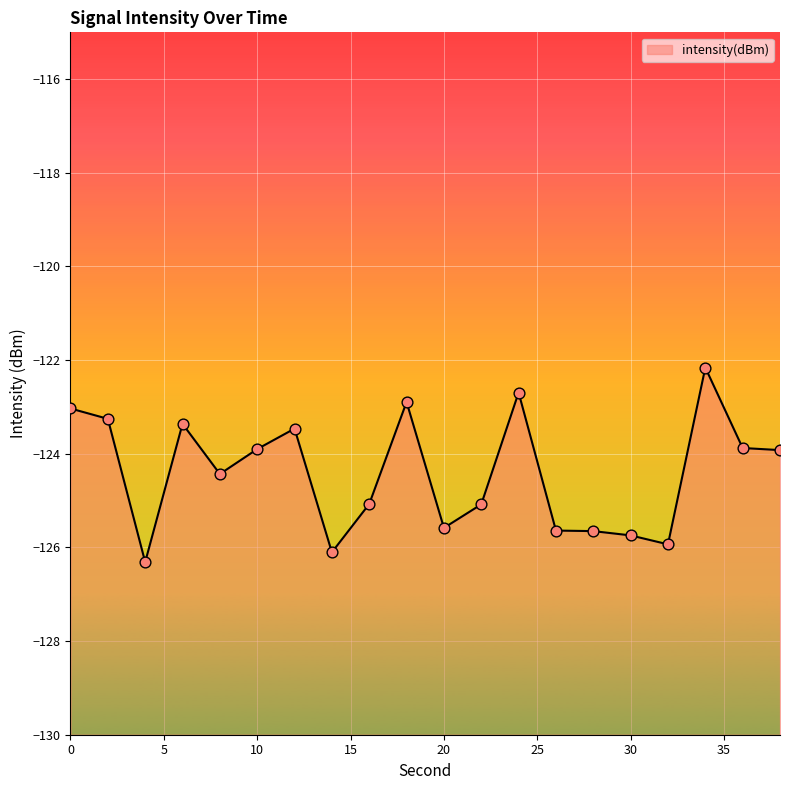

Which has a higher value, 8 or 12?

12